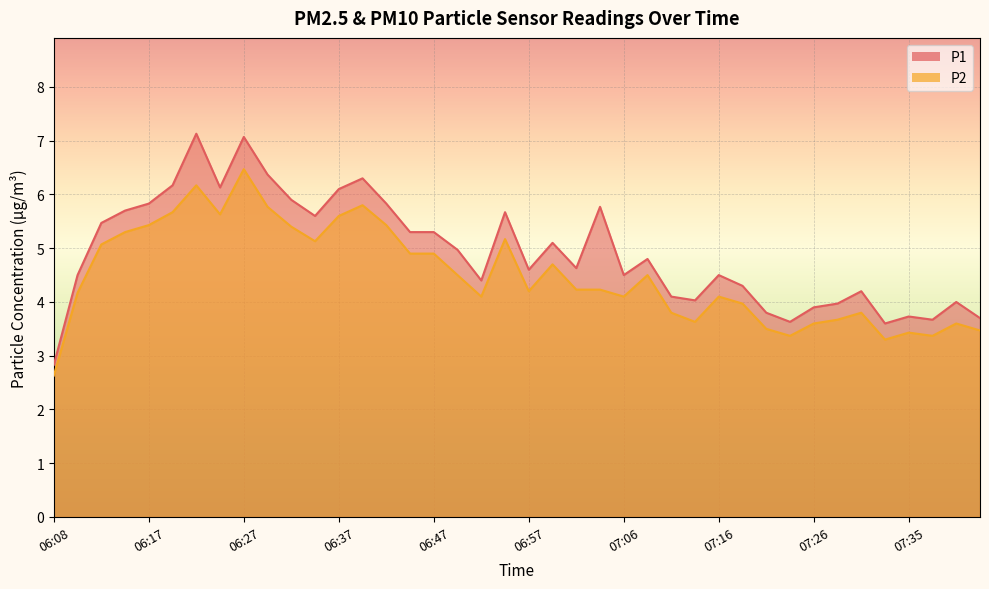

Reading left to right, transcribe all the data shown in this chart.

P1: 06:08=2.8	06:10=4.5	06:12=5.5	06:15=5.7	06:17=5.8	06:20=6.2	06:22=7.1	06:25=6.1	06:27=7.1	06:30=6.4	06:32=5.9	06:35=5.6	06:37=6.1	06:39=6.3	06:42=5.8	06:44=5.3	06:47=5.3	06:49=5.0	06:52=4.4	06:54=5.7	06:57=4.6	06:59=5.1	07:01=4.6	07:04=5.8	07:06=4.5	07:09=4.8	07:11=4.1	07:14=4.0	07:16=4.5	07:18=4.3	07:21=3.8	07:23=3.6	07:26=3.9	07:28=4.0	07:31=4.2	07:33=3.6	07:35=3.7	07:38=3.7	07:40=4.0	07:43=3.7
P2: 06:08=2.6	06:10=4.2	06:12=5.1	06:15=5.3	06:17=5.4	06:20=5.7	06:22=6.2	06:25=5.6	06:27=6.5	06:30=5.8	06:32=5.4	06:35=5.1	06:37=5.6	06:39=5.8	06:42=5.4	06:44=4.9	06:47=4.9	06:49=4.5	06:52=4.1	06:54=5.2	06:57=4.2	06:59=4.7	07:01=4.2	07:04=4.2	07:06=4.1	07:09=4.5	07:11=3.8	07:14=3.6	07:16=4.1	07:18=4.0	07:21=3.5	07:23=3.4	07:26=3.6	07:28=3.7	07:31=3.8	07:33=3.3	07:35=3.4	07:38=3.4	07:40=3.6	07:43=3.5